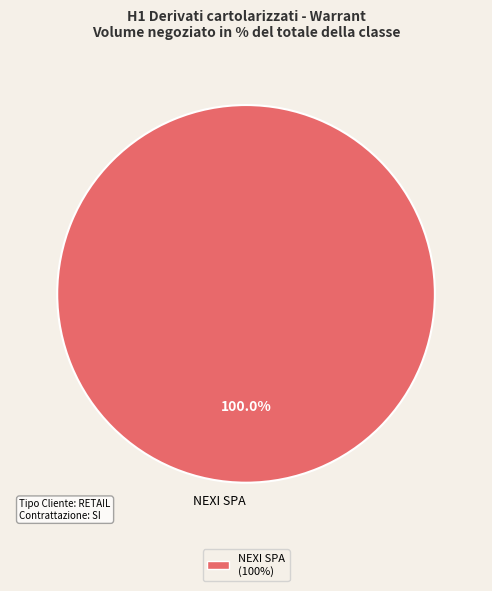

Which slice represents more than half of the pie?

NEXI SPA